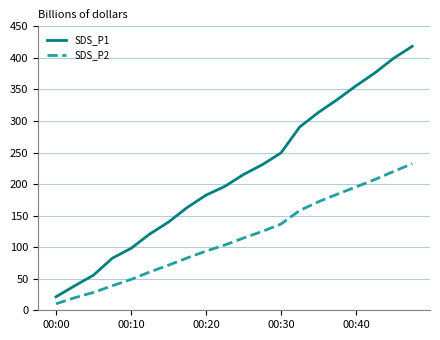

How many categories are shown in the chart?

20